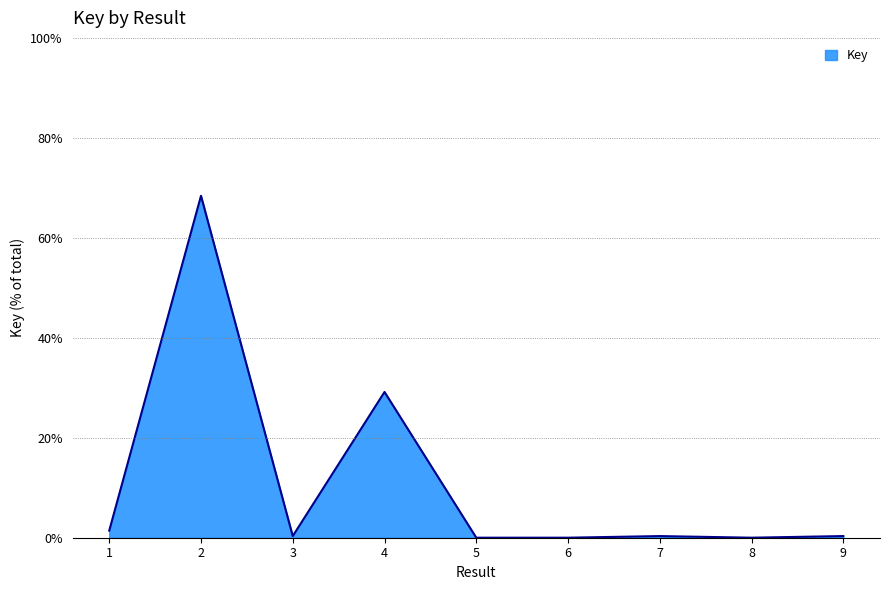

What is the difference between the maximum and minimum values?

68.4